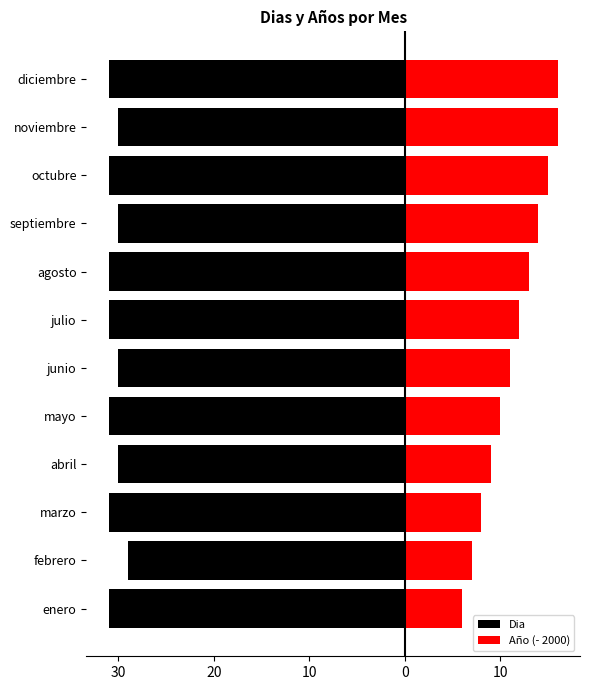

What is the average value of the Año (- 2000) series?

11